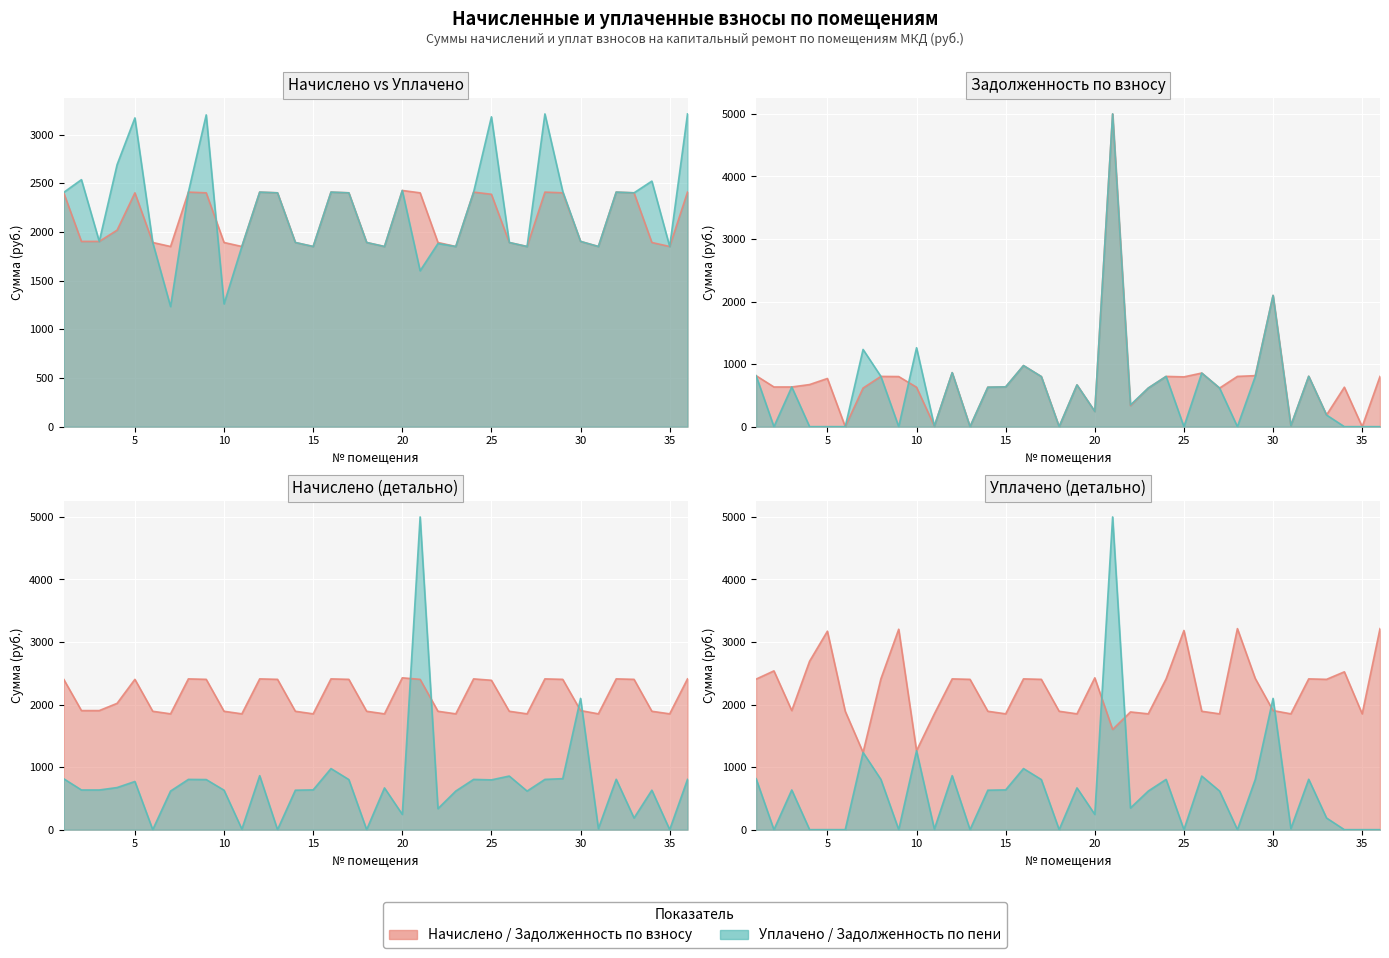

The начислено series shows 4211.2 at 29. True or false?

False